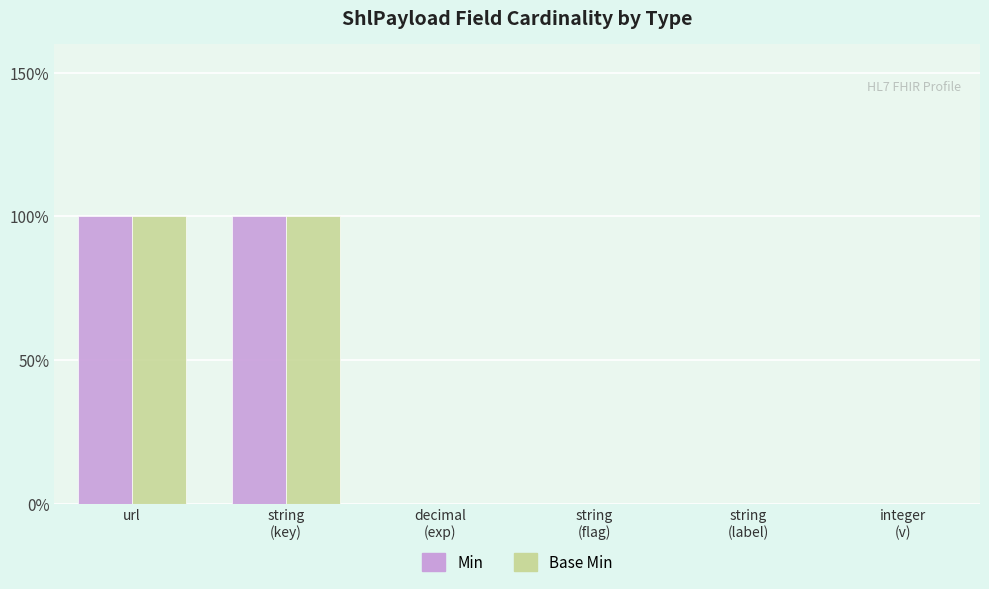

Does the chart contain stacked bars?

No